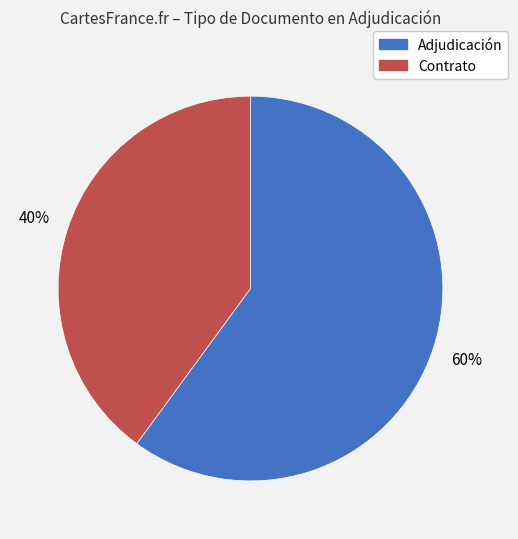

To the nearest percent, what is the average slice percentage?

50%